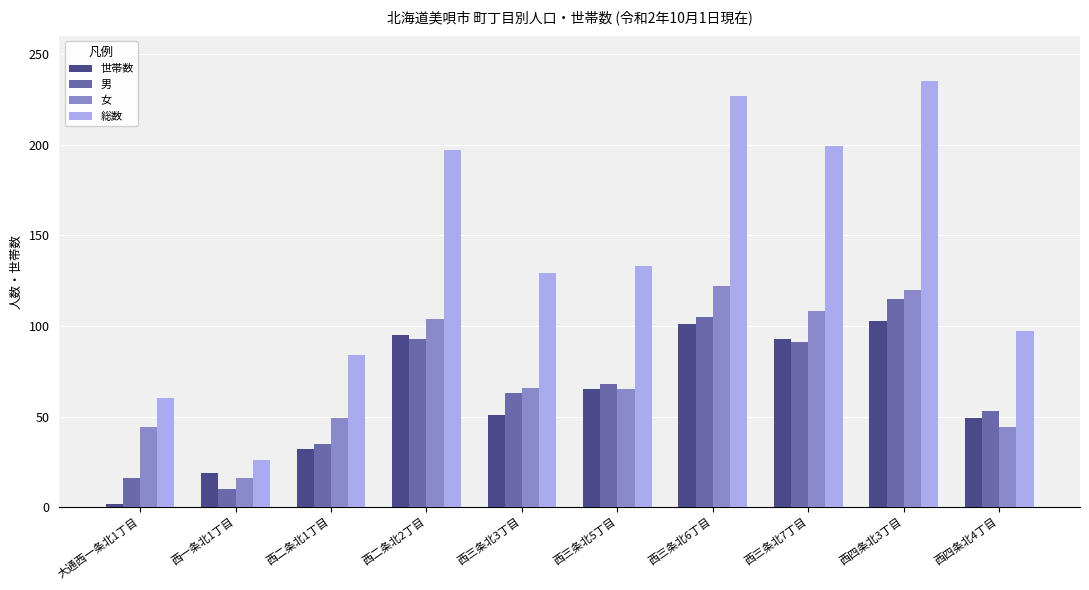

True or false: 世帯数 has a value of 48 at 西三条北6丁目.

False